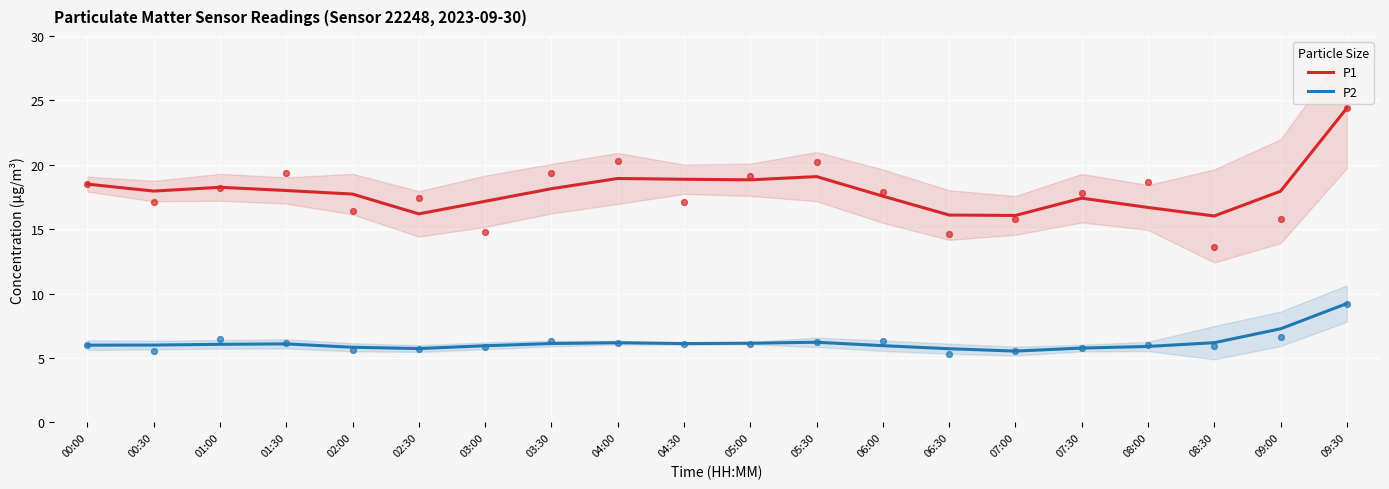

Which series contains the lowest Y value?

P2